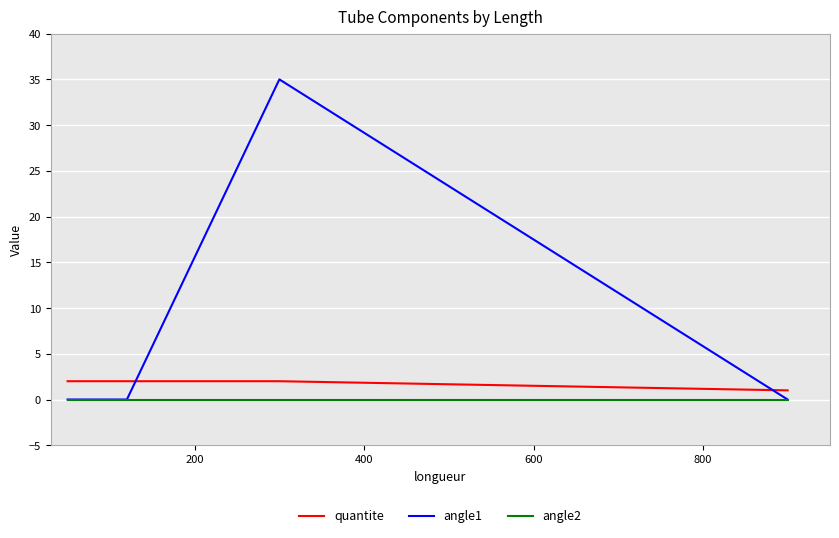

Which series has the widest spread of values?

angle1